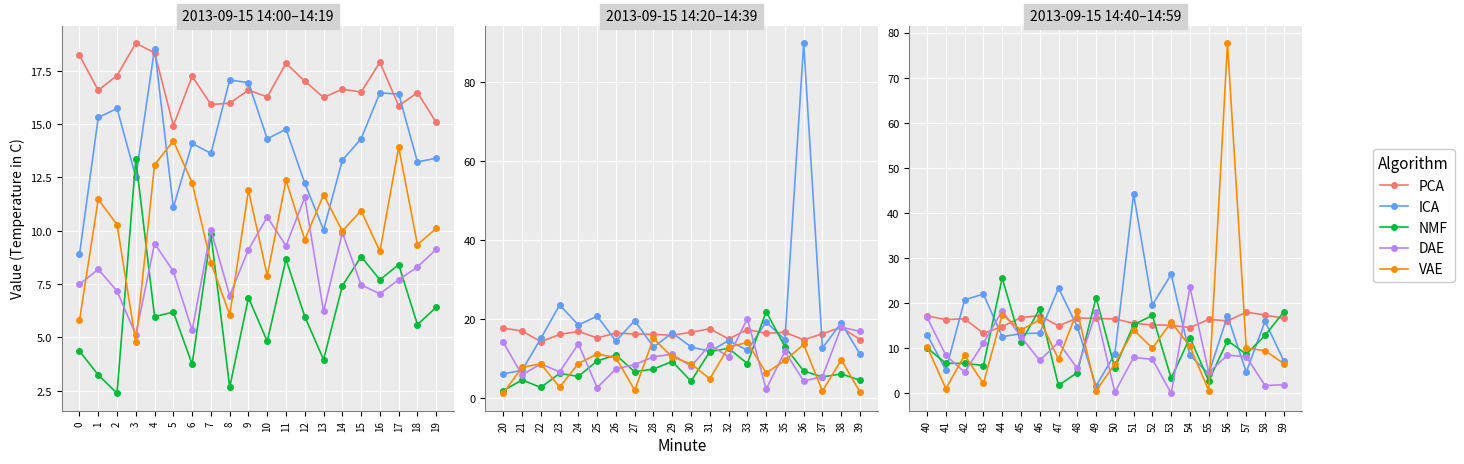

How many lines are shown in the chart?

5